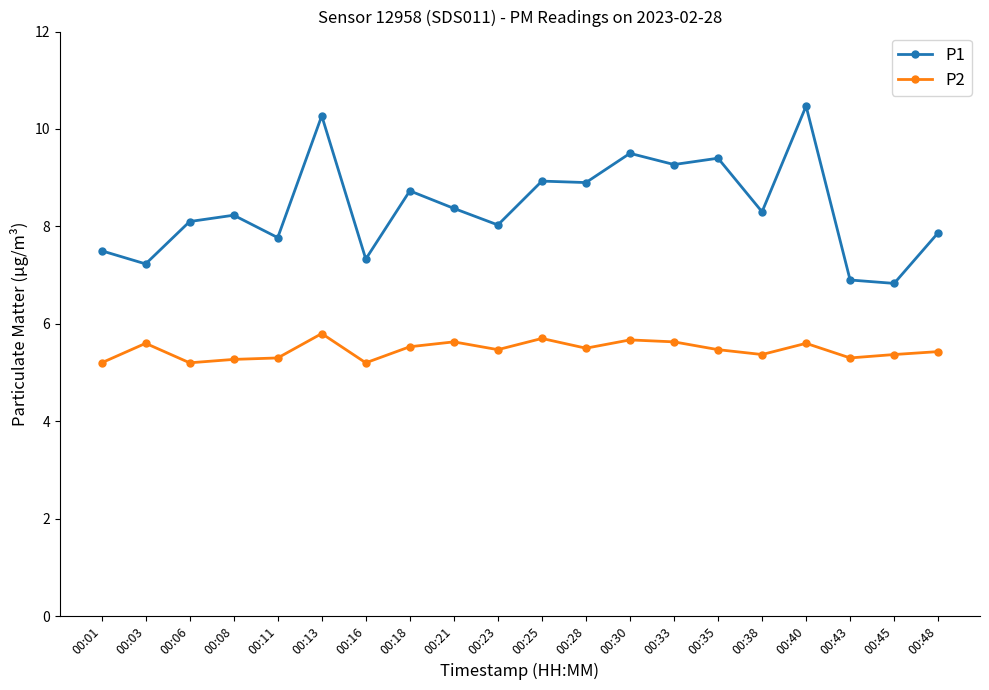

What is the difference between the highest and lowest values at 00:06?

2.9